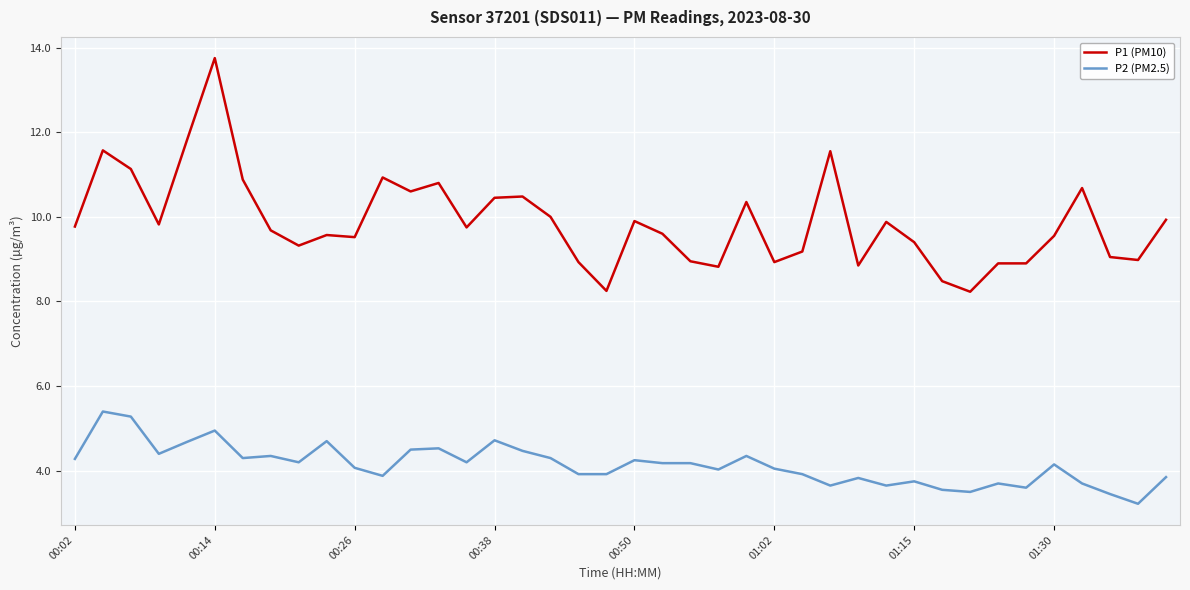

List the series in order of their overall mean, highest first.

P1 (PM10), P2 (PM2.5)